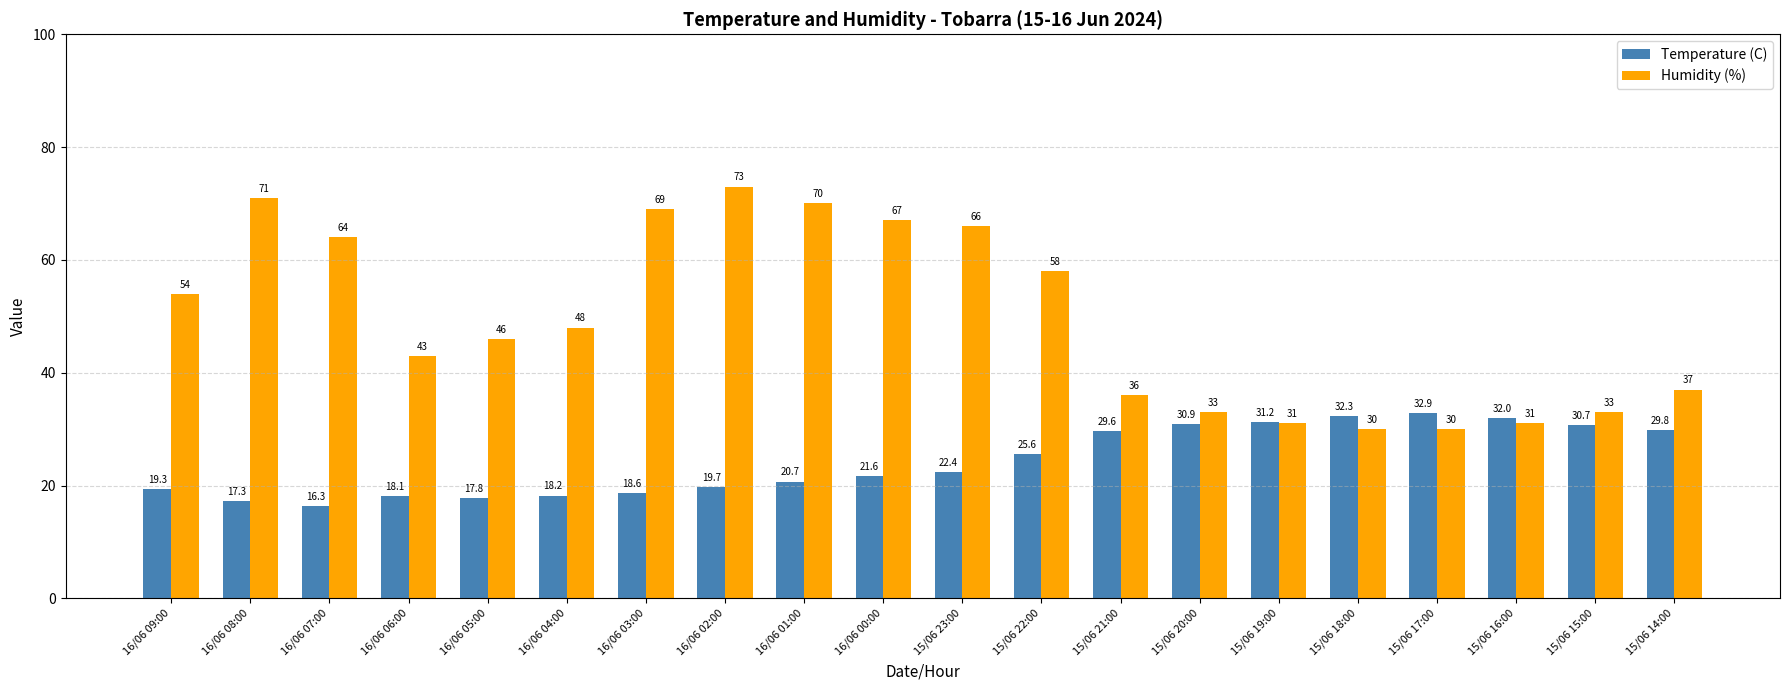

Reading right to left, transcribe all the data shown in this chart.

Temperature (C): 15/06 14:00=29.8	15/06 15:00=30.7	15/06 16:00=32.0	15/06 17:00=32.9	15/06 18:00=32.3	15/06 19:00=31.2	15/06 20:00=30.9	15/06 21:00=29.6	15/06 22:00=25.6	15/06 23:00=22.4	16/06 00:00=21.6	16/06 01:00=20.7	16/06 02:00=19.7	16/06 03:00=18.6	16/06 04:00=18.2	16/06 05:00=17.8	16/06 06:00=18.1	16/06 07:00=16.3	16/06 08:00=17.3	16/06 09:00=19.3
Humidity (%): 15/06 14:00=37.0	15/06 15:00=33.0	15/06 16:00=31.0	15/06 17:00=30.0	15/06 18:00=30.0	15/06 19:00=31.0	15/06 20:00=33.0	15/06 21:00=36.0	15/06 22:00=58.0	15/06 23:00=66.0	16/06 00:00=67.0	16/06 01:00=70.0	16/06 02:00=73.0	16/06 03:00=69.0	16/06 04:00=48.0	16/06 05:00=46.0	16/06 06:00=43.0	16/06 07:00=64.0	16/06 08:00=71.0	16/06 09:00=54.0